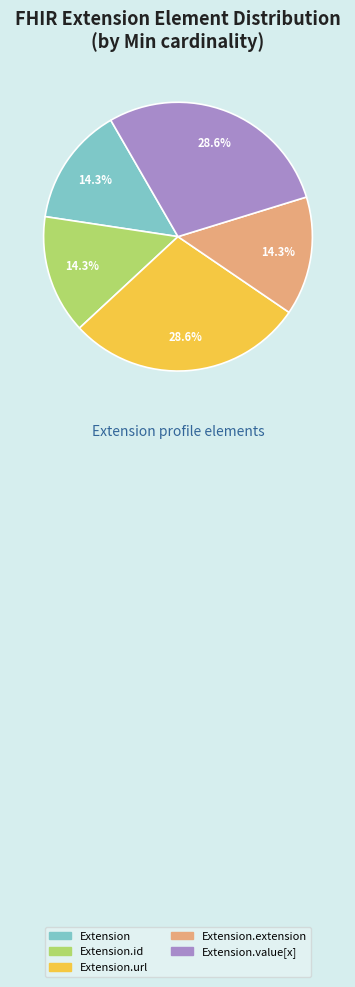

Is there a majority slice in this chart?

No